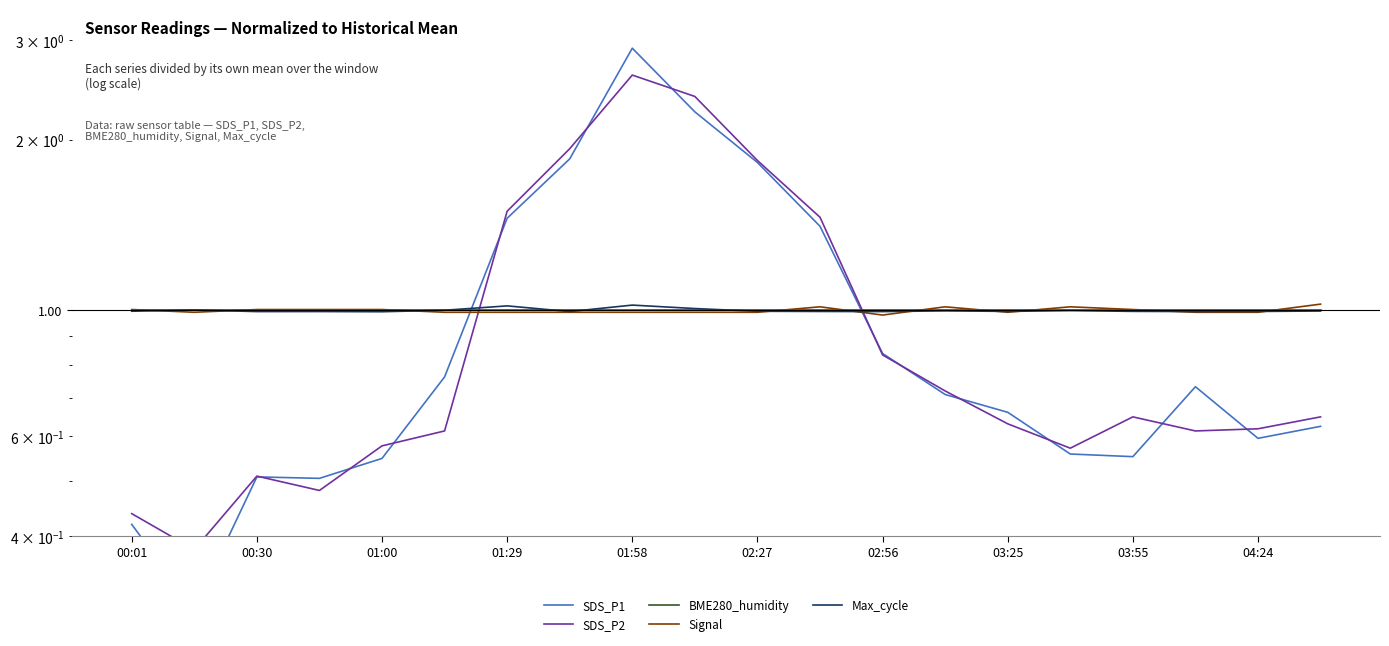

How many lines are shown in the chart?

5